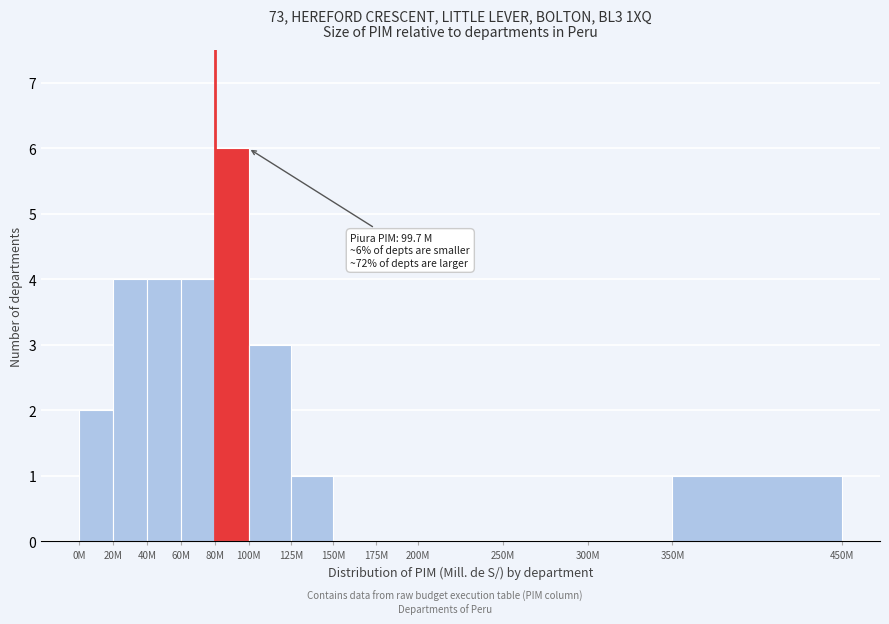

Reading left to right, transcribe all the data shown in this chart.

0M=2	20M=4	40M=4	60M=4	80M=6	100M=3	125M=1	150M=0	175M=0	200M=0	250M=0	300M=0	350M=1